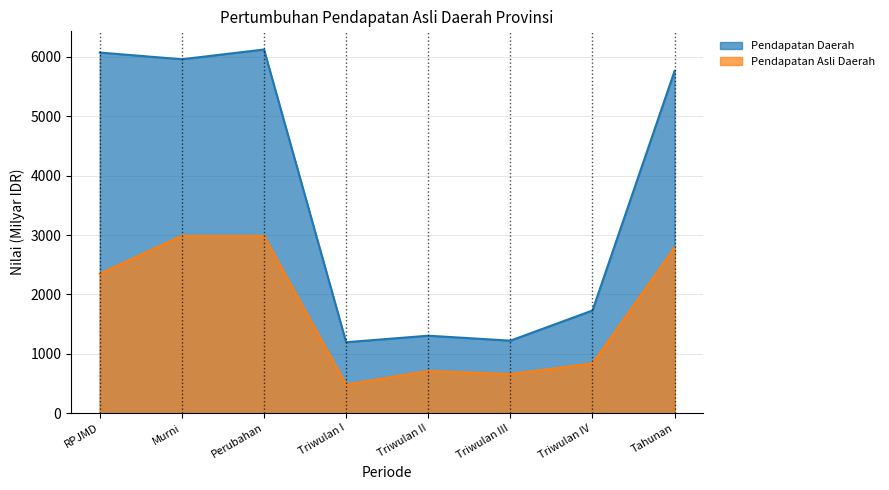

Is it true that Pendapatan Daerah equals 6125.2 at Perubahan?

True